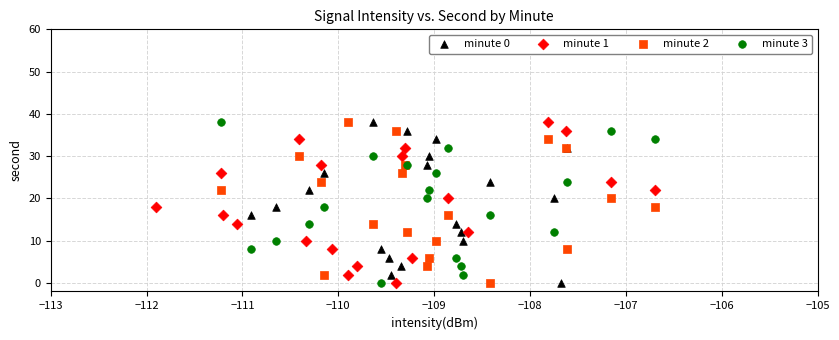

What are all the series names shown in the legend?

minute 0, minute 1, minute 2, minute 3